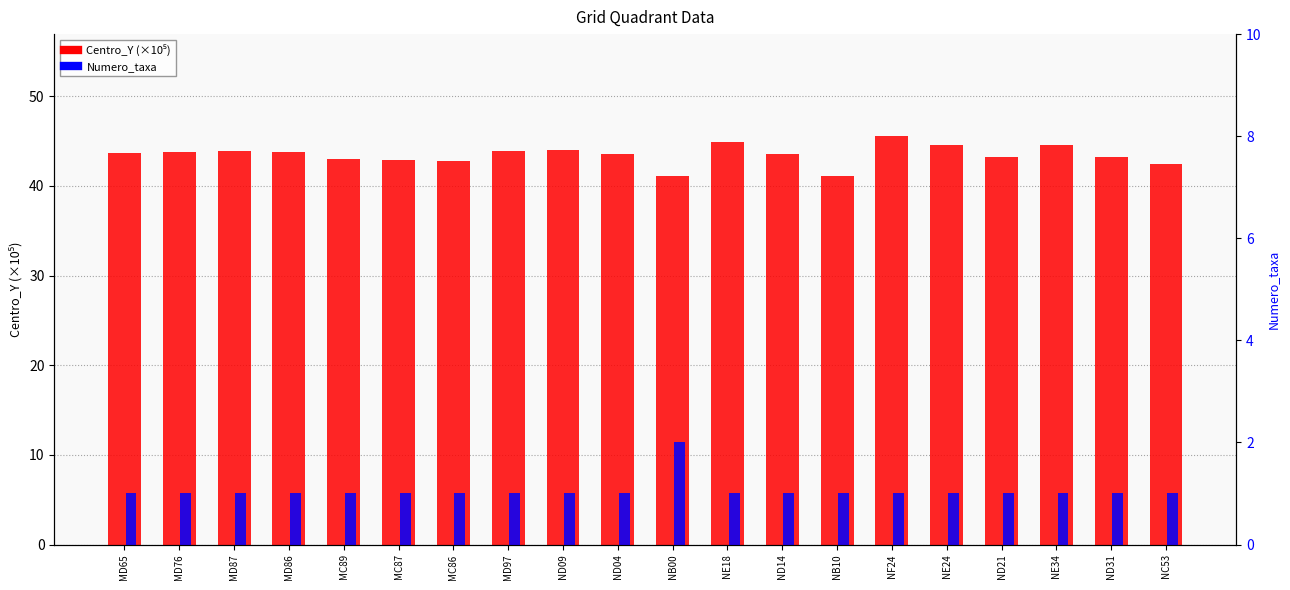

Which series has the widest spread of values?

Centro_Y (×10⁵)